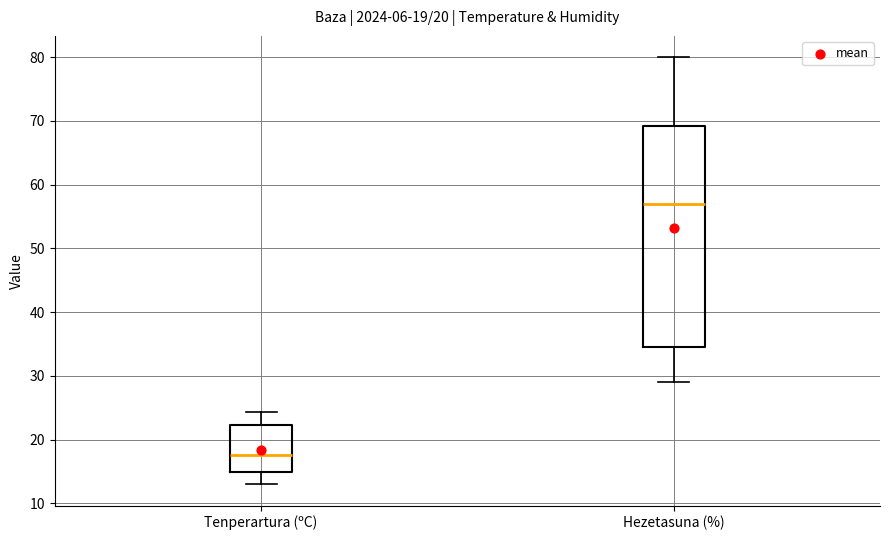

Which box's median line is the lowest?

Tenperartura (ºC)